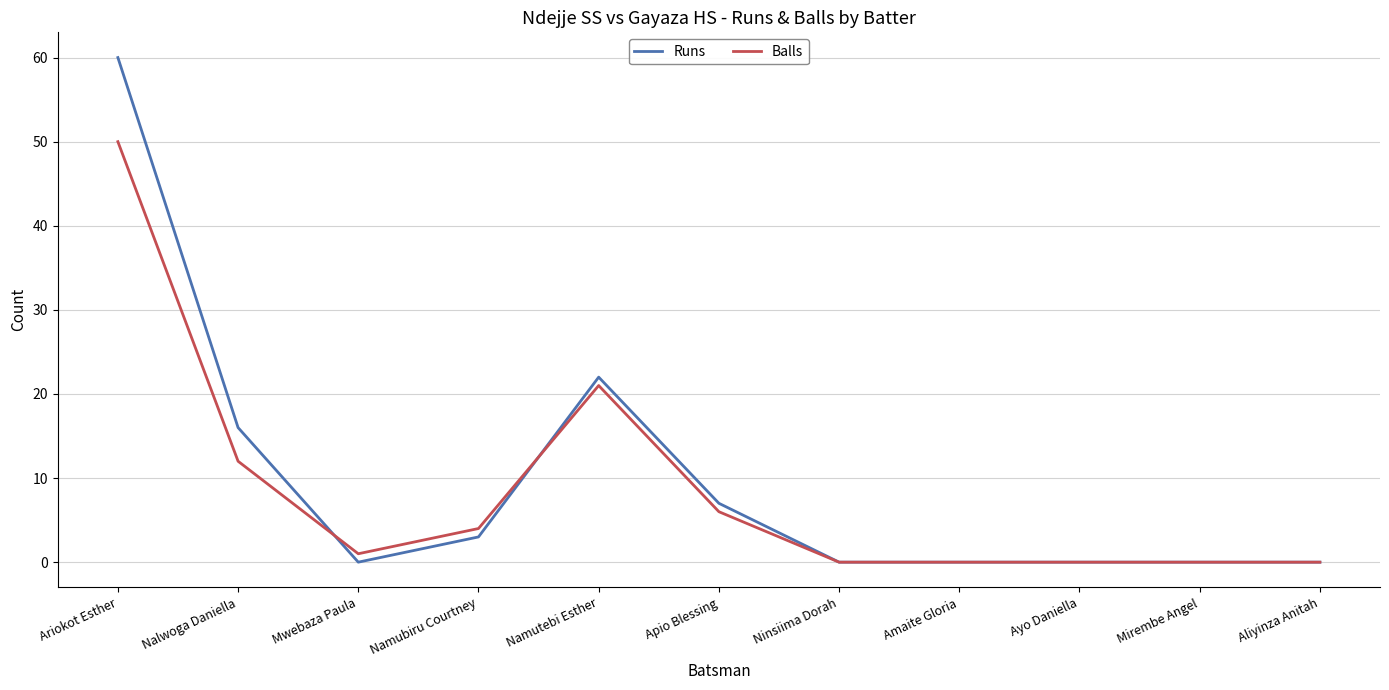

The value of Runs at Namutebi Esther is 22. True or false?

True